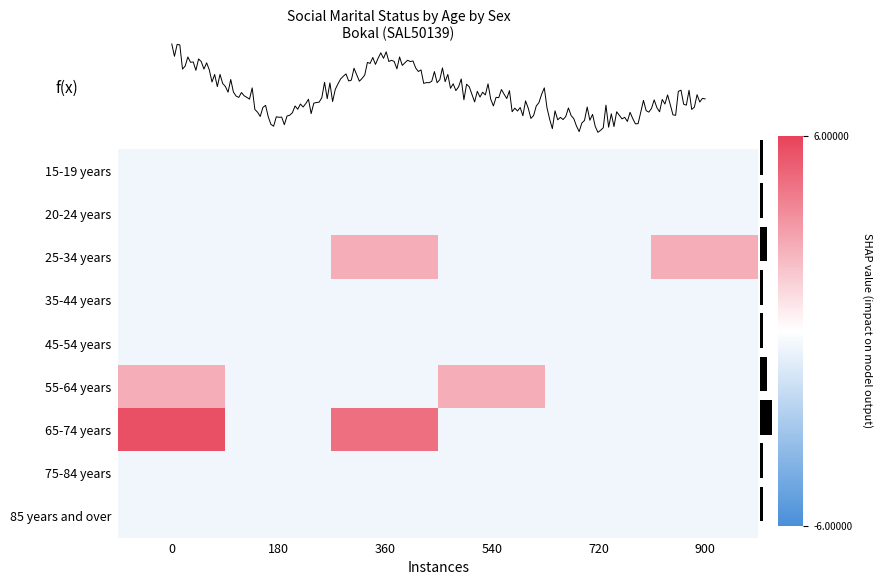

Which has a higher value, 180 or 720?

180